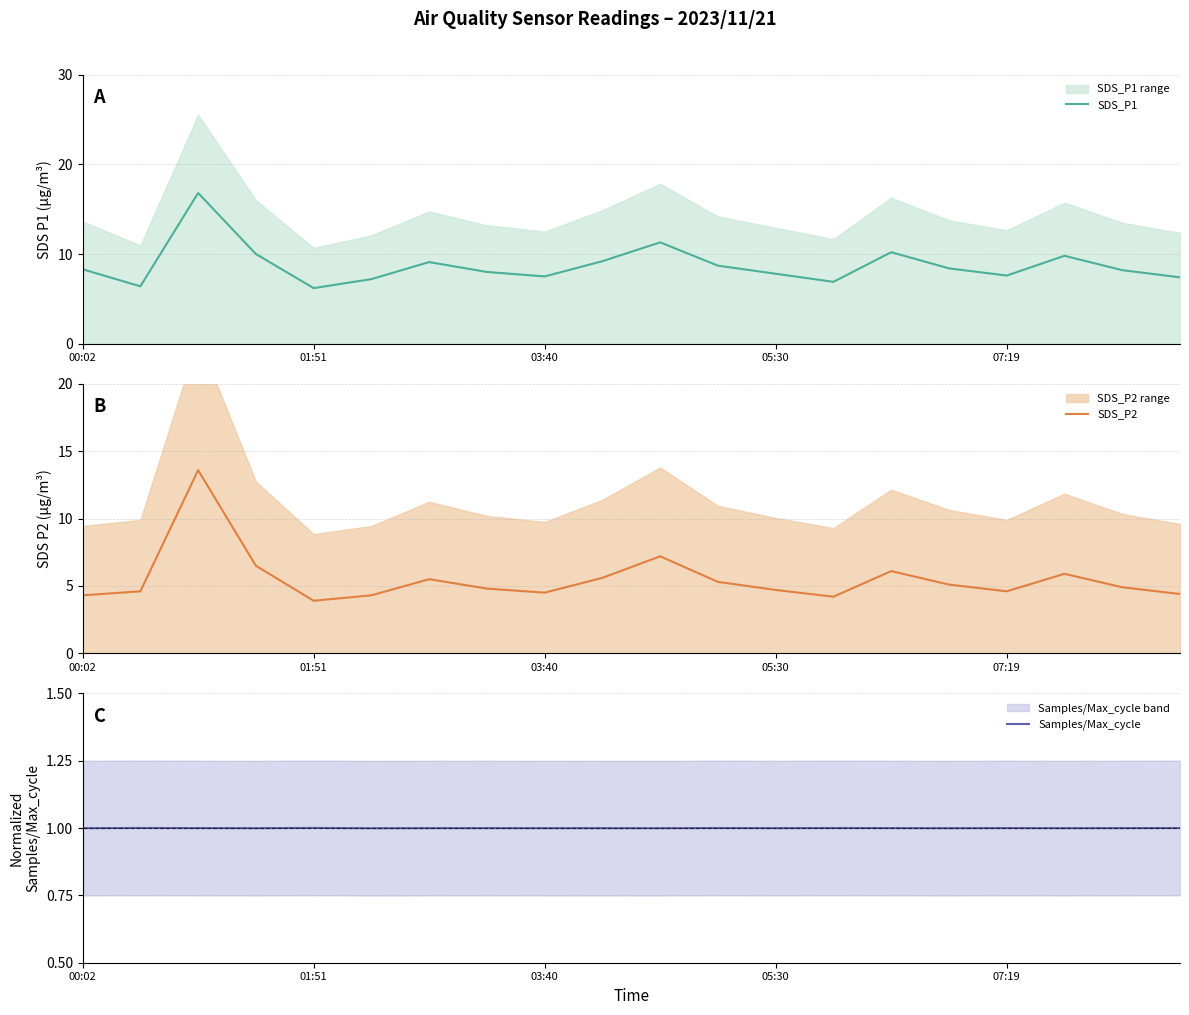

True or false: Samples/Max_cycle and SDS_P2 cross at least once.

False